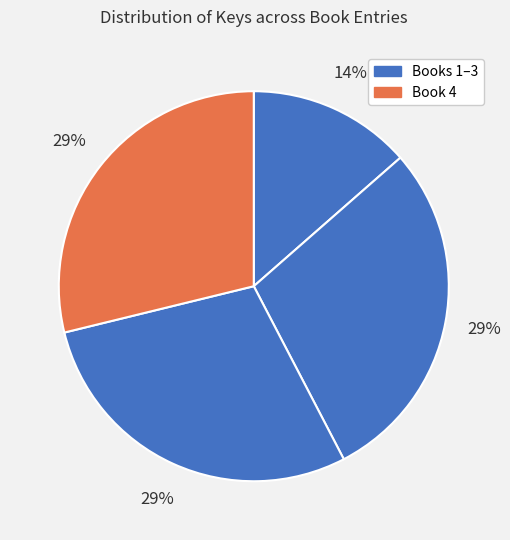

Count the number of slices in the pie.

4